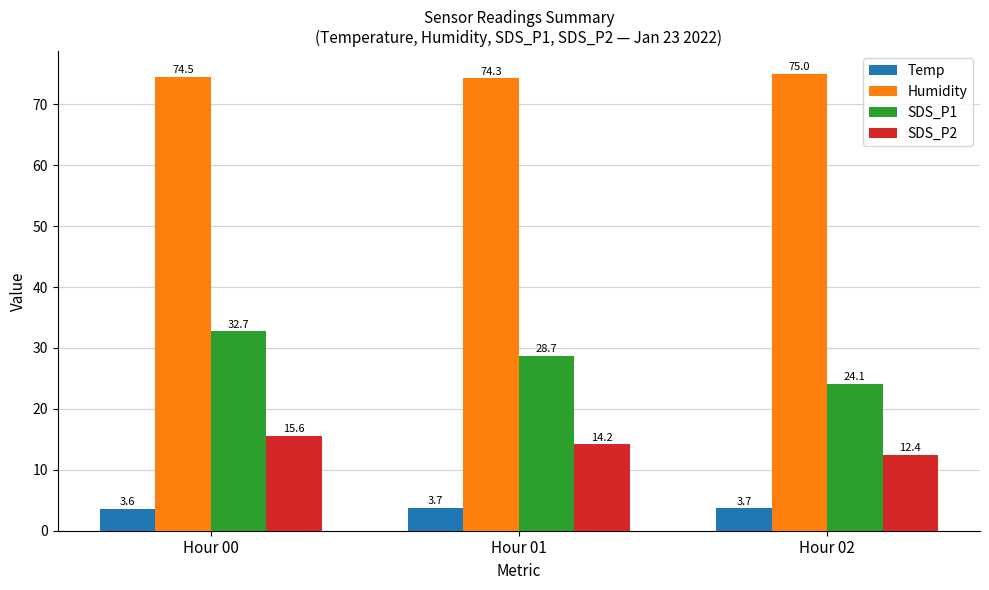

Is the value of SDS_P2 at Hour 01 greater than the value of Temp at Hour 01?

Yes